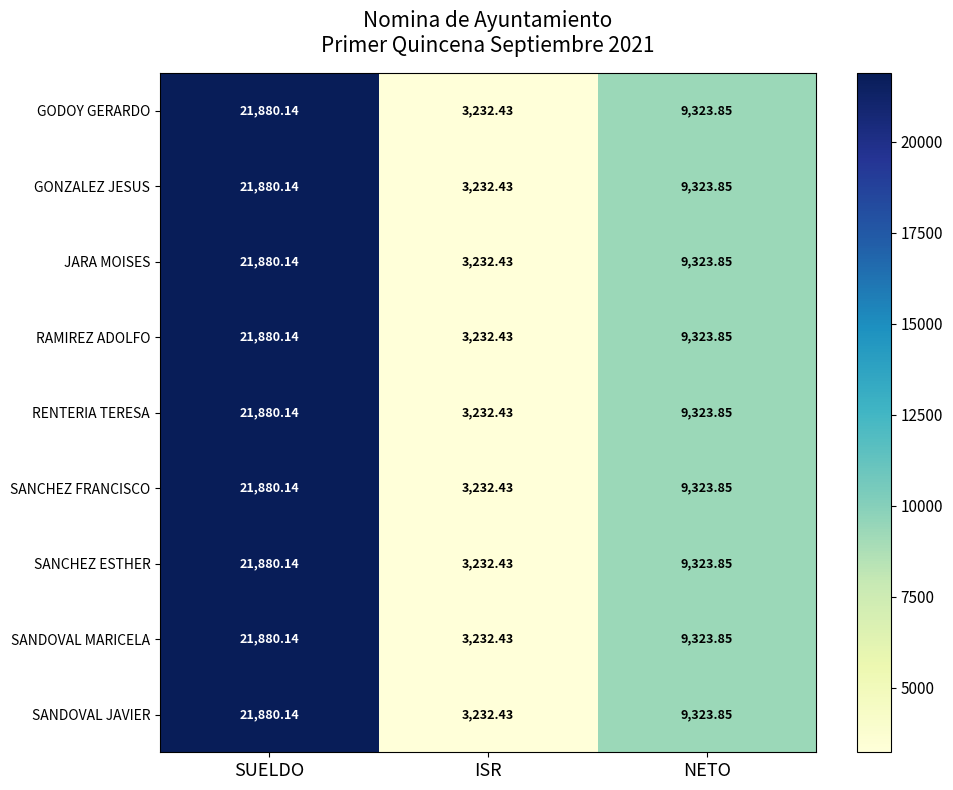

At which category is the sum across all series the highest?

SUELDO